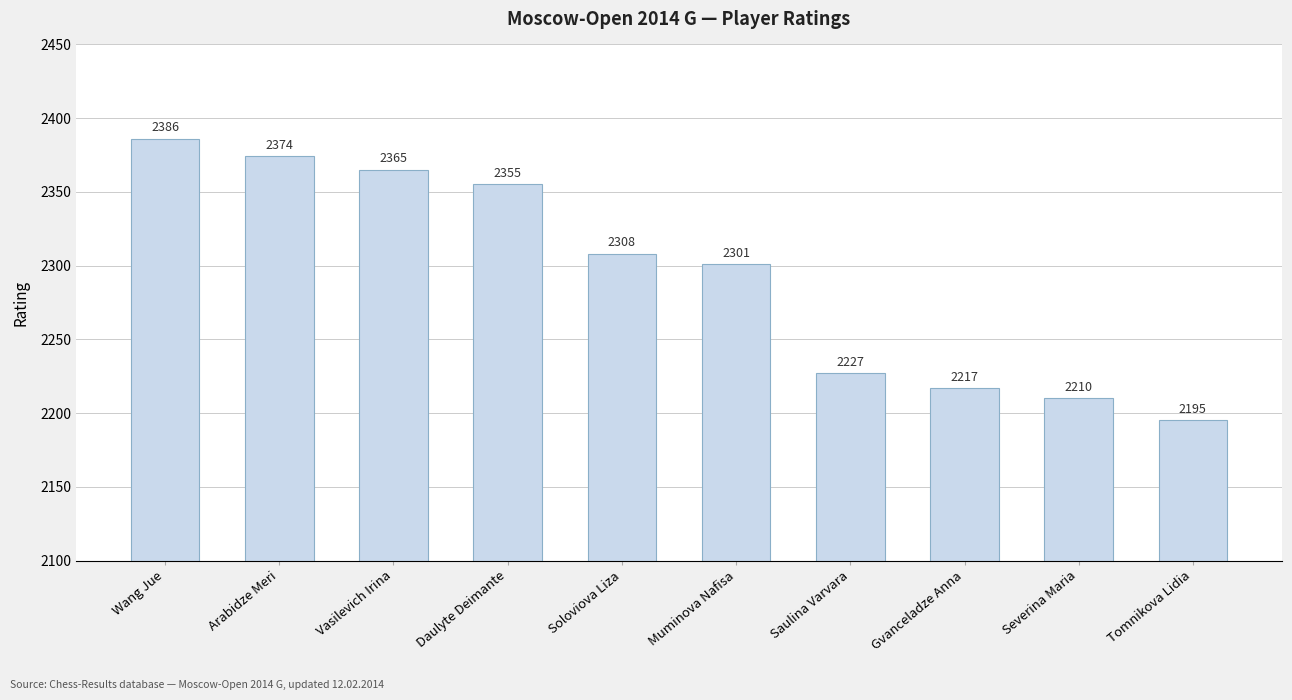

What is the difference between the maximum and minimum values?

191